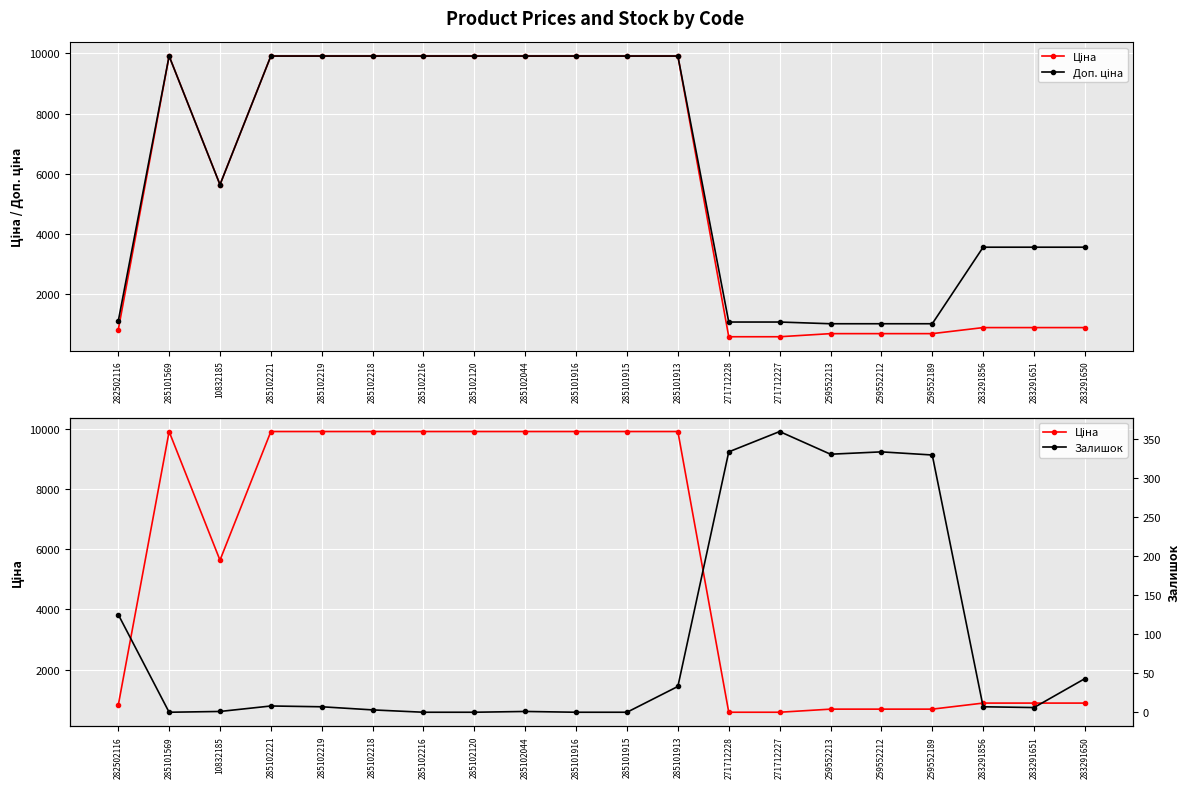

What is the lowest value of the Доп. ціна series?

1017.8